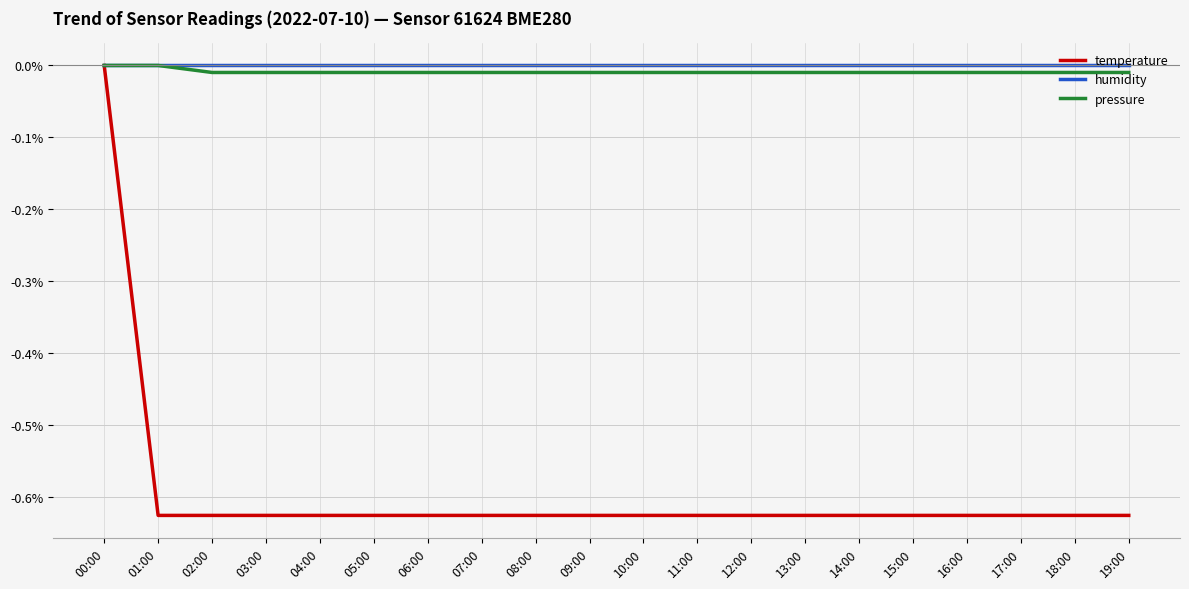

How many temperature values are between 0 and 1?

1